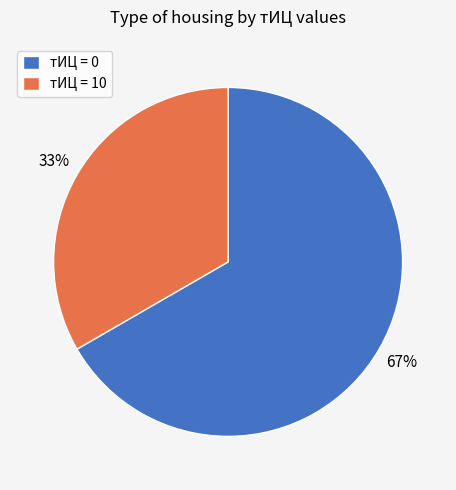

How many slices are in this pie chart?

2